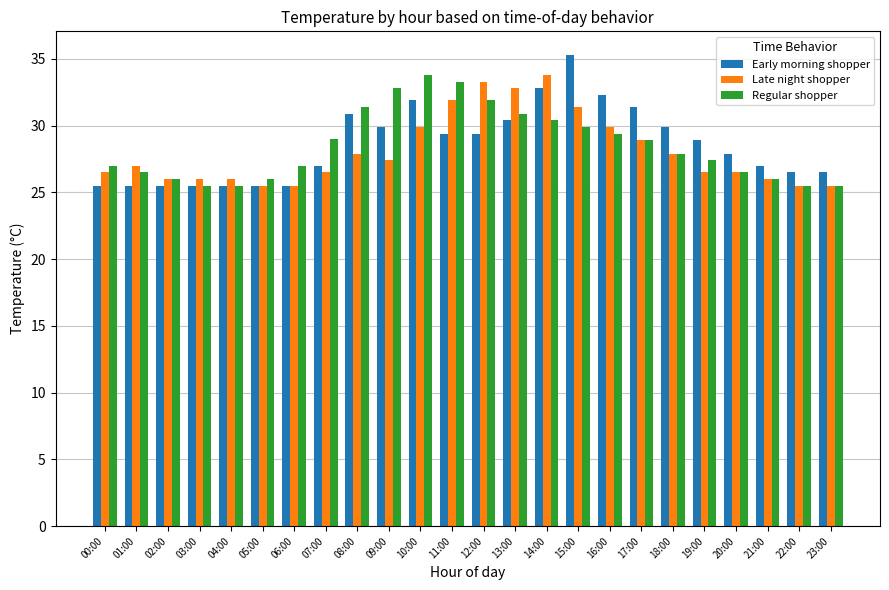

What is the spread (max minus min) of values at 12:00?

3.9